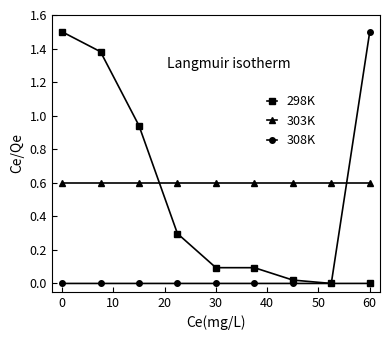

What is the highest value of the 298K series?

1.5